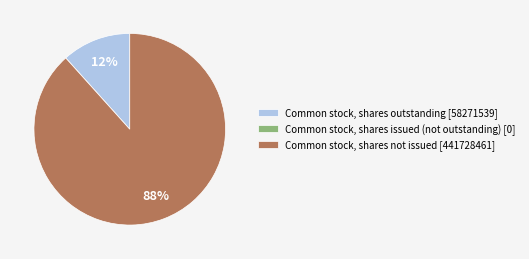

To the nearest percent, what portion does Common stock, shares not issued [441728461] represent?

88%